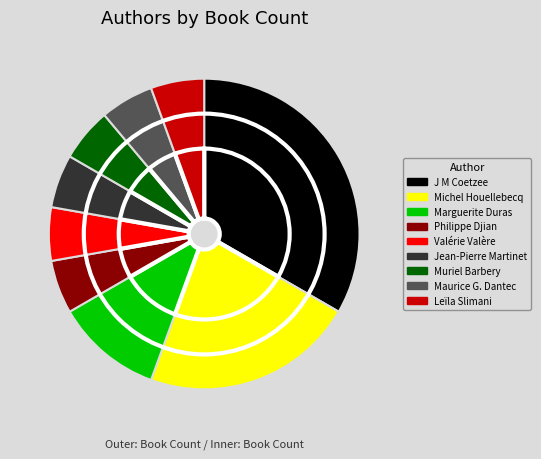

What is the total percentage of Philippe Djian and Valérie Valère?

11.1%